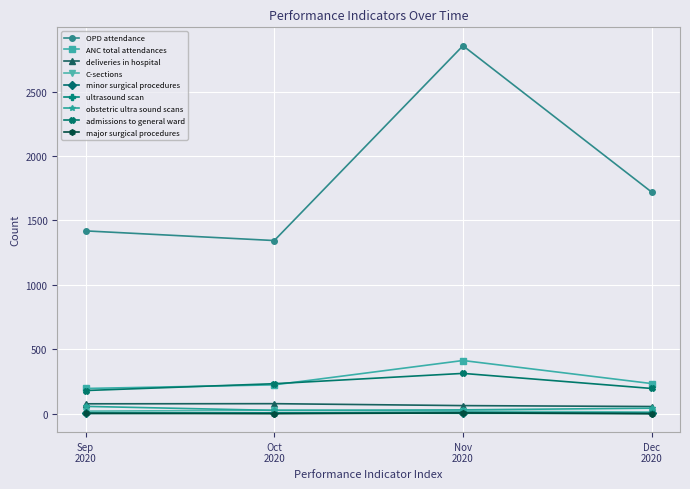

Which series has the largest total across all categories?

OPD attendance